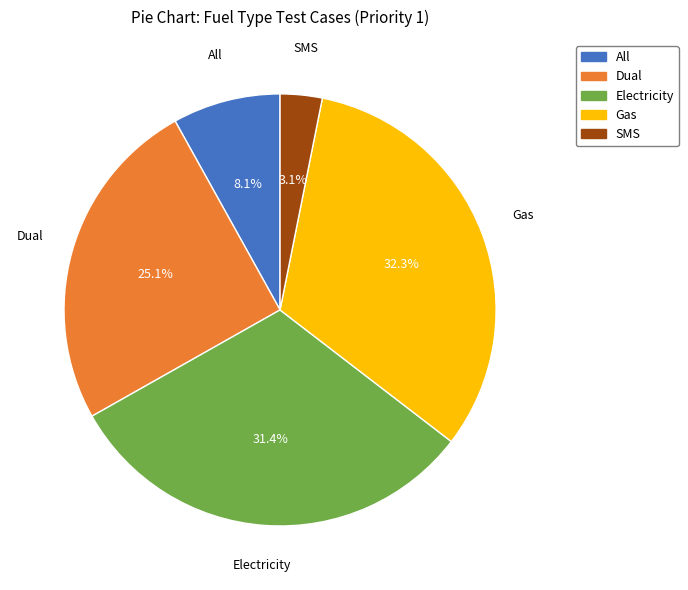

Which slice is the largest?

Gas